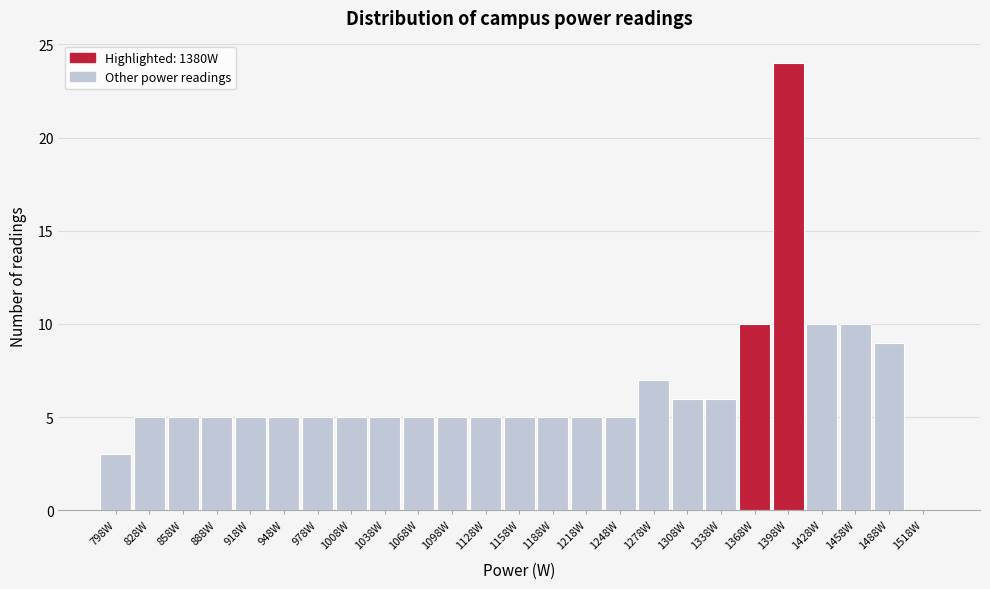

Reading left to right, transcribe this chart: for each bar, give the range it covers on the x-axis and its height. Neither the bar edges nor the heights are printed on the chart, so give them approximately, as read against the axes.

783 to 813: 3
813 to 843: 5
843 to 873: 5
873 to 903: 5
903 to 933: 5
933 to 963: 5
963 to 993: 5
993 to 1023: 5
1023 to 1053: 5
1053 to 1083: 5
1083 to 1113: 5
1113 to 1143: 5
1143 to 1173: 5
1173 to 1203: 5
1203 to 1233: 5
1233 to 1263: 5
1263 to 1293: 7
1293 to 1323: 6
1323 to 1353: 6
1353 to 1383: 10
1383 to 1413: 24
1413 to 1443: 10
1443 to 1473: 10
1473 to 1503: 9
1503 to 1533: 0